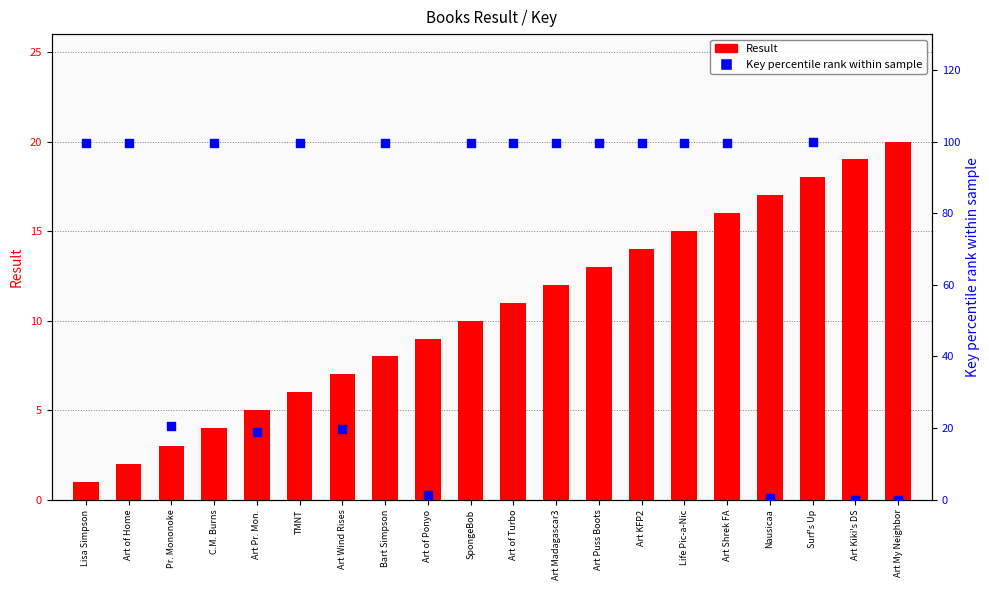

At how many categories does at least one series exceed 17?

18